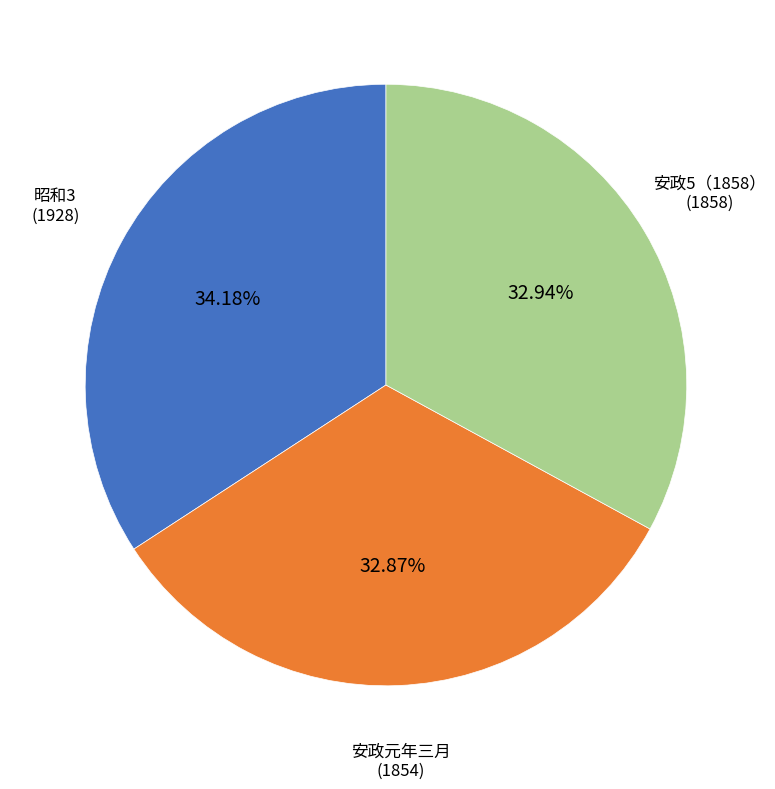

Is the sum of 安政元年三月 and 安政5（1858） greater than half?

Yes